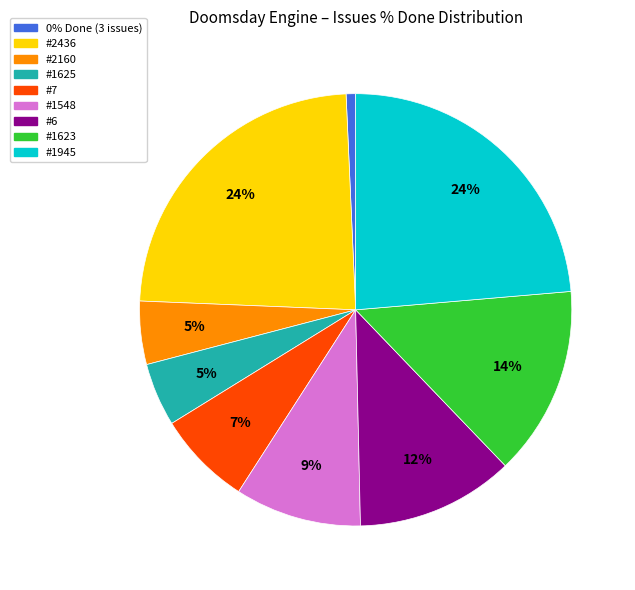

To the nearest percent, what is the average slice percentage?

11%